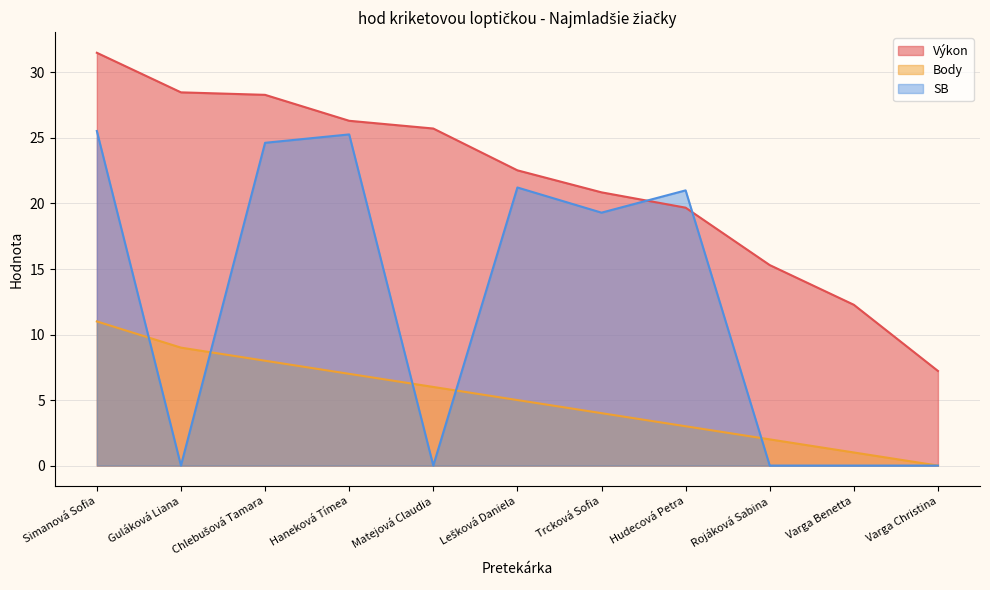

True or false: Výkon and Body cross at least once.

False